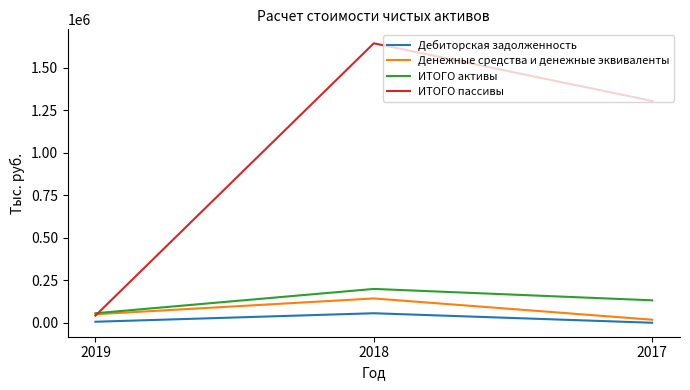

What is the sum of the ИТОГО активы values at 2017 and 2019?

188000